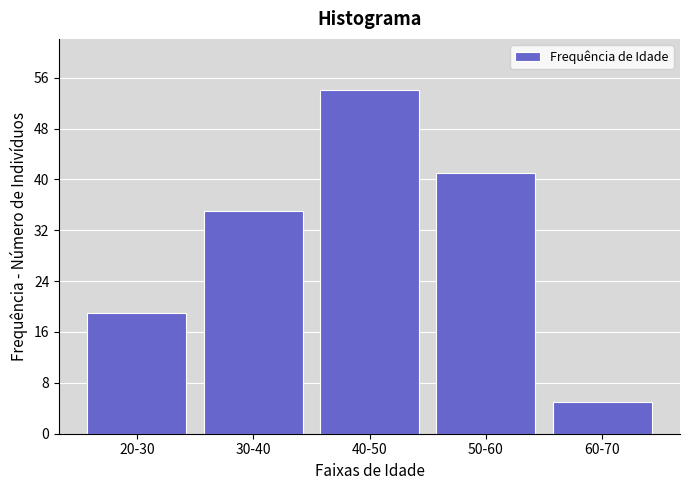

Reading left to right, what are all the values shown in this chart?

19	35	54	41	5